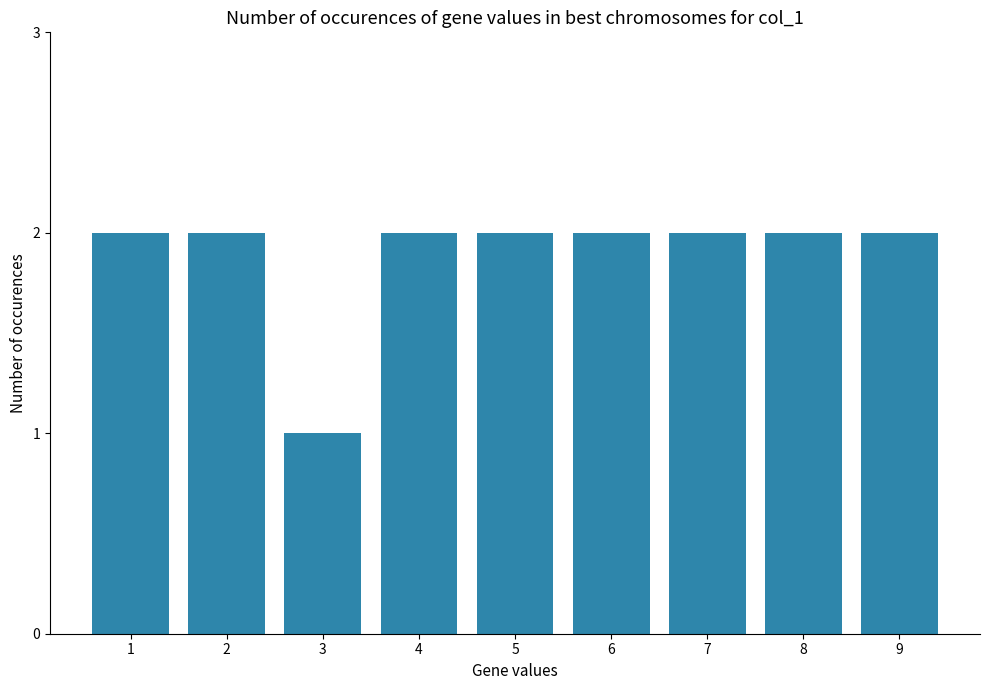

Reading right to left, what are all the values shown in this chart?

2	2	2	2	2	2	1	2	2